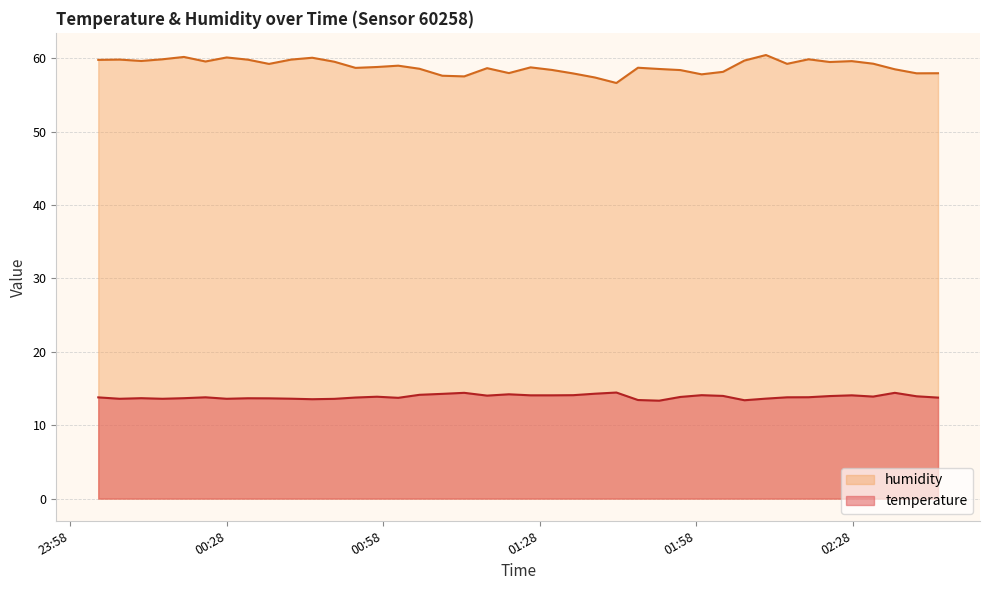

List the series in order of their overall mean, lowest first.

temperature, humidity